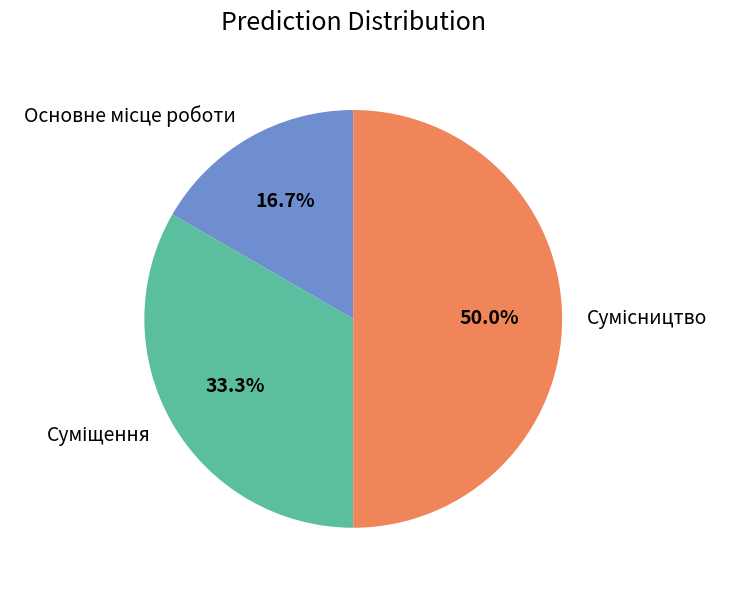

How many segments does this pie chart have?

3